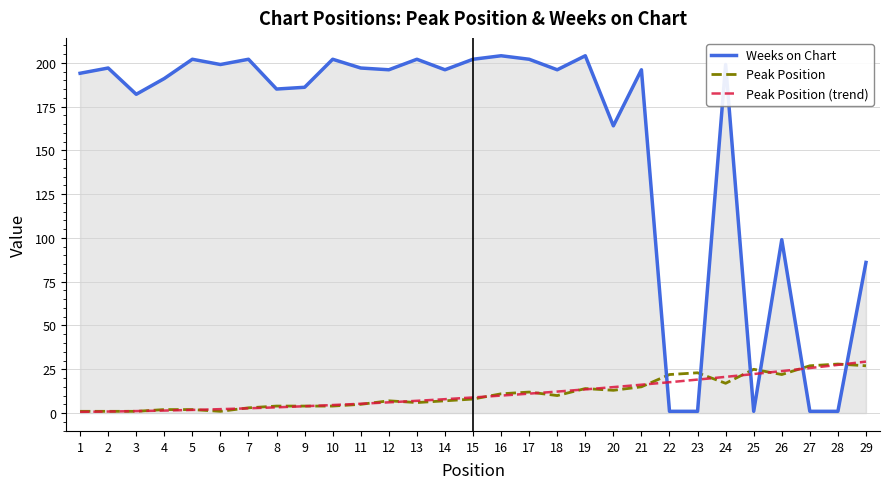

Between which two adjacent categories do Peak Position and Weeks on Chart first intersect?

21 and 22